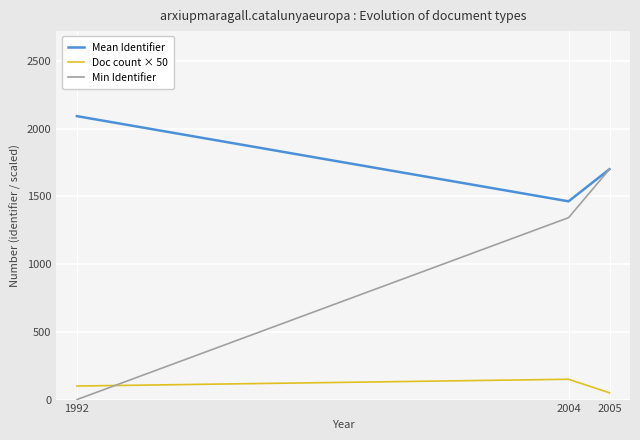

How many lines are shown in the chart?

3